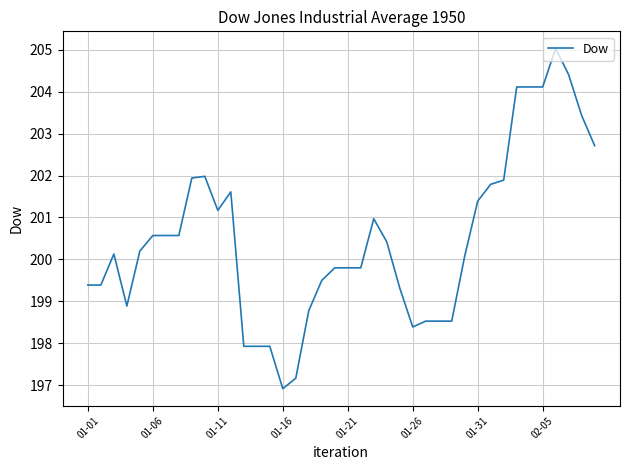

What is the maximum value shown in the chart?

205.0